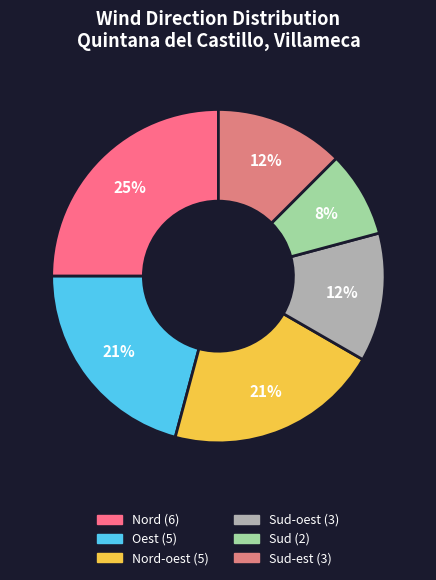

Rank the categories by value from highest to lowest.

Nord, Oest, Nord-oest, Sud-oest, Sud-est, Sud